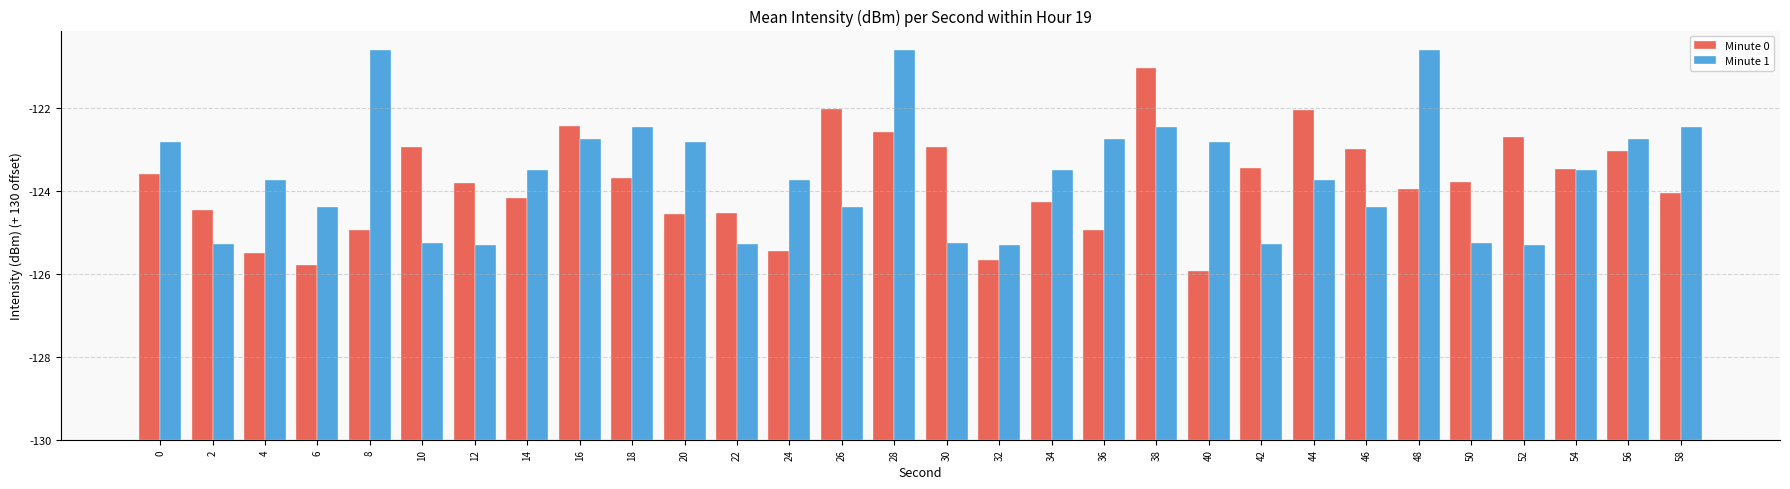

At how many categories does at least one series exceed 5?

29